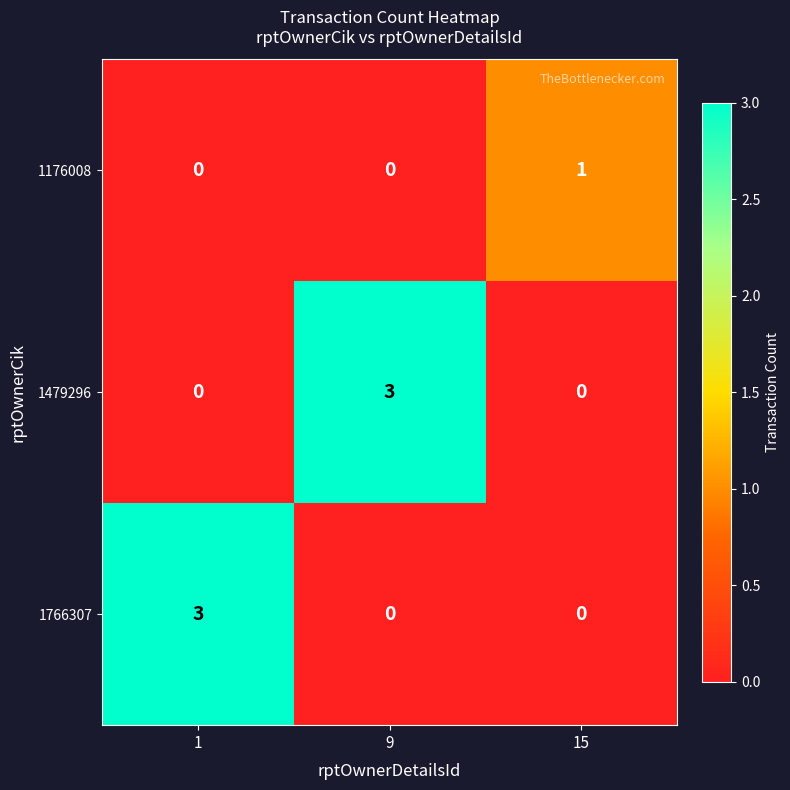

What is the spread (max minus min) of values at 1?

3